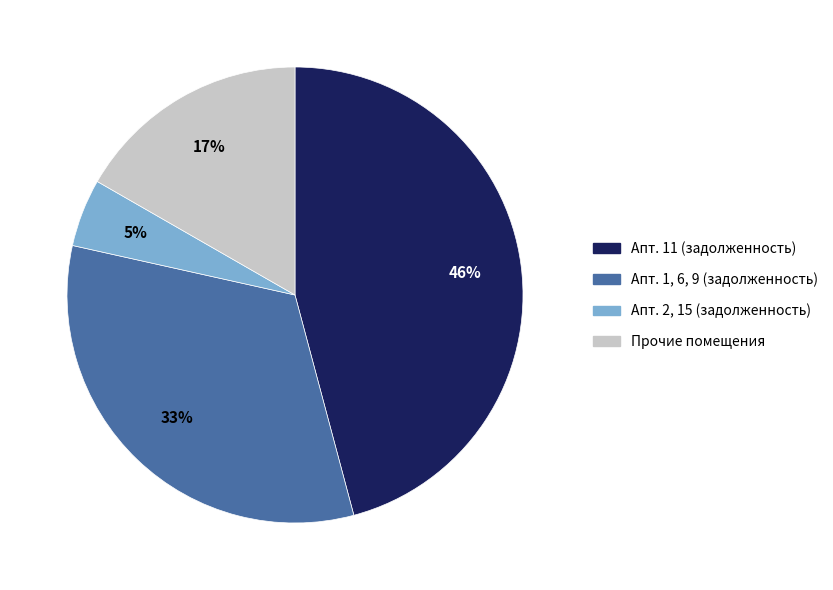

Which category has the smallest portion of the pie?

Апт. 2, 15 (задолженность)